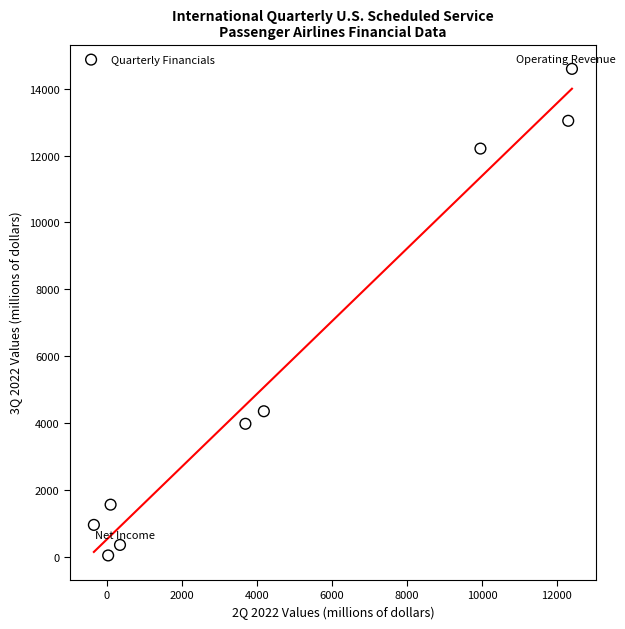

What is the average Y value?

5672.3